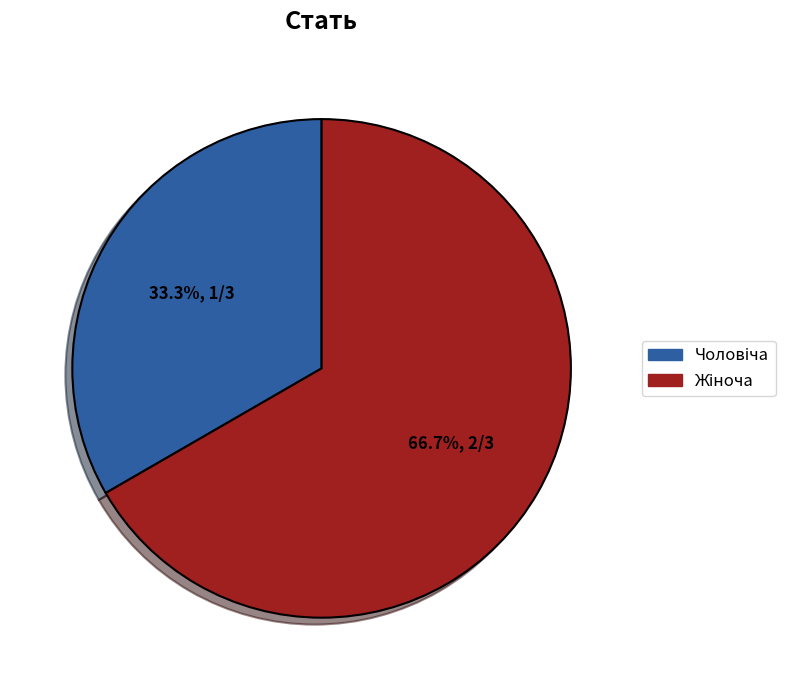

Does any single category account for the majority?

Yes